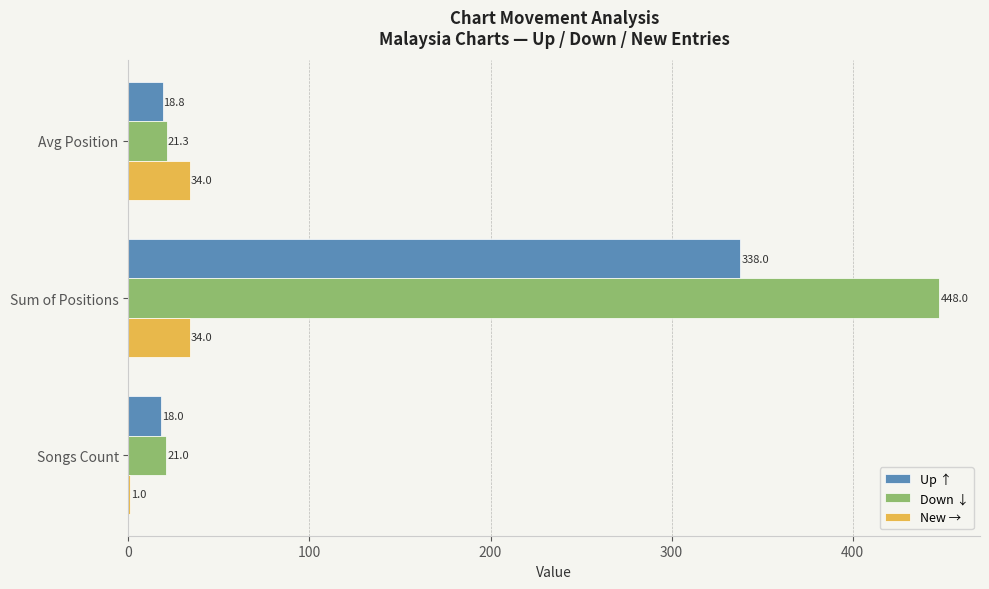

At which category is the sum across all series the highest?

Sum of Positions